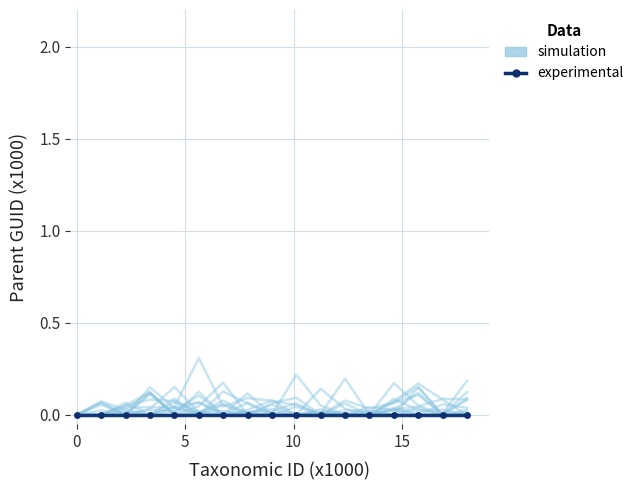

Is the value of experimental at 10 greater than the value of simulation at 10?

No